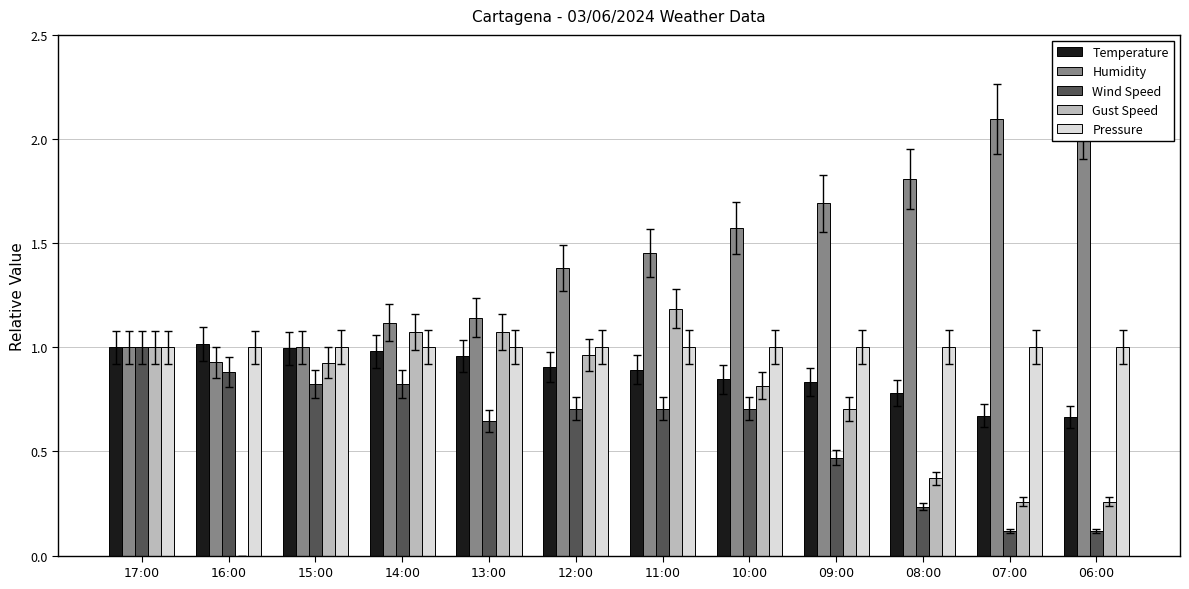

Between 16:00 and 12:00, which series saw the biggest shift?

Gust Speed